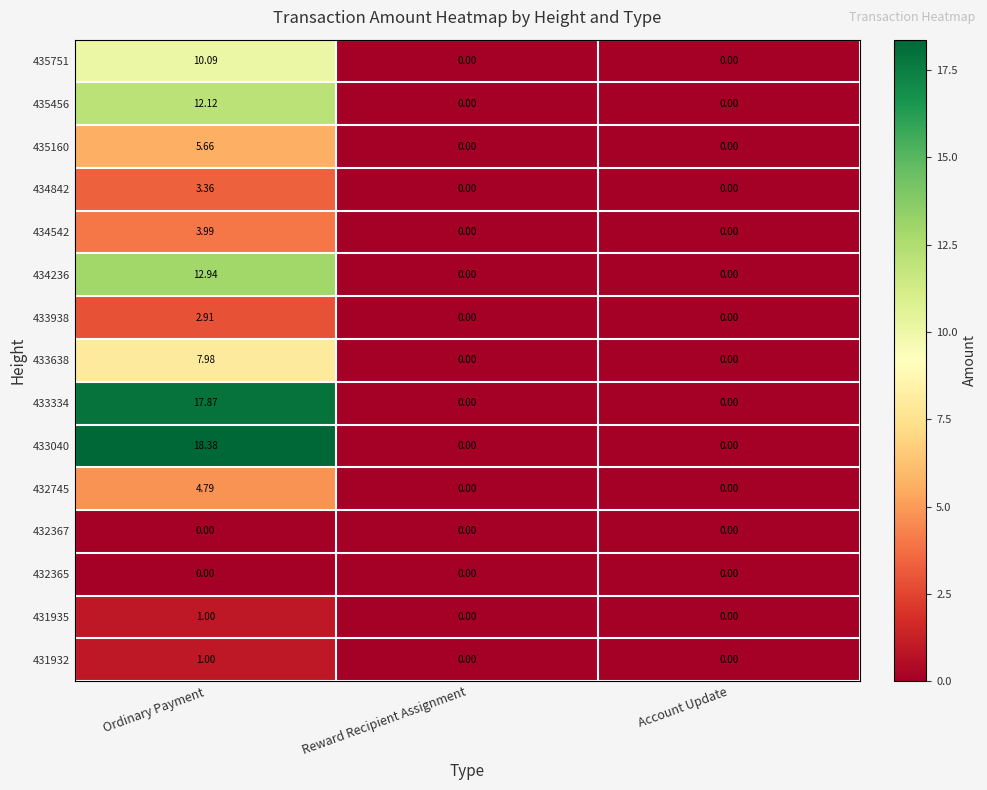

At which category is the sum across all series the highest?

Ordinary Payment